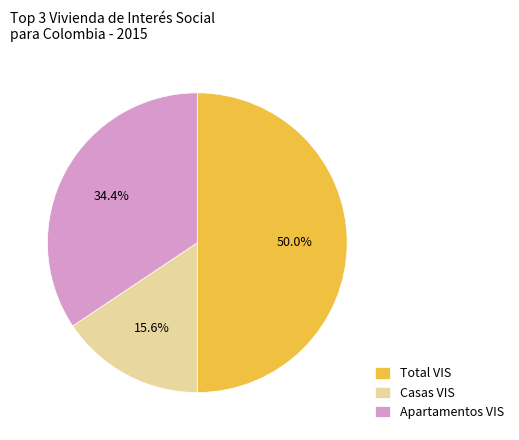

How many slices are in this pie chart?

3